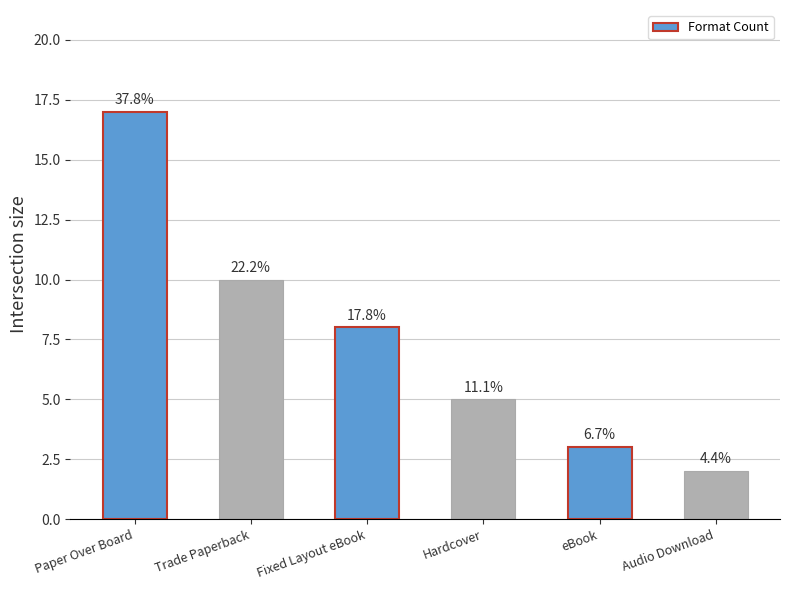

What is the minimum value shown in the chart?

2